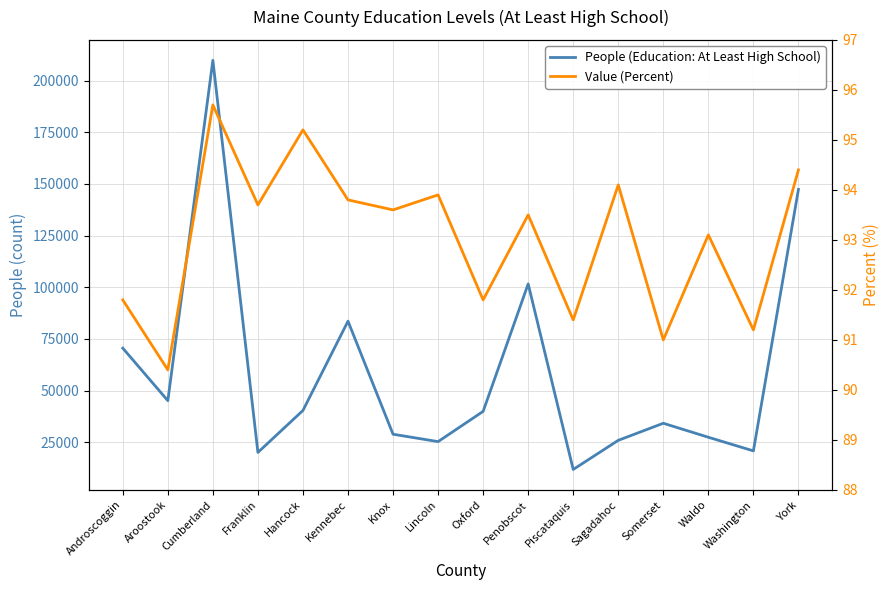

What is the average value of the Value (Percent) series?

93.0